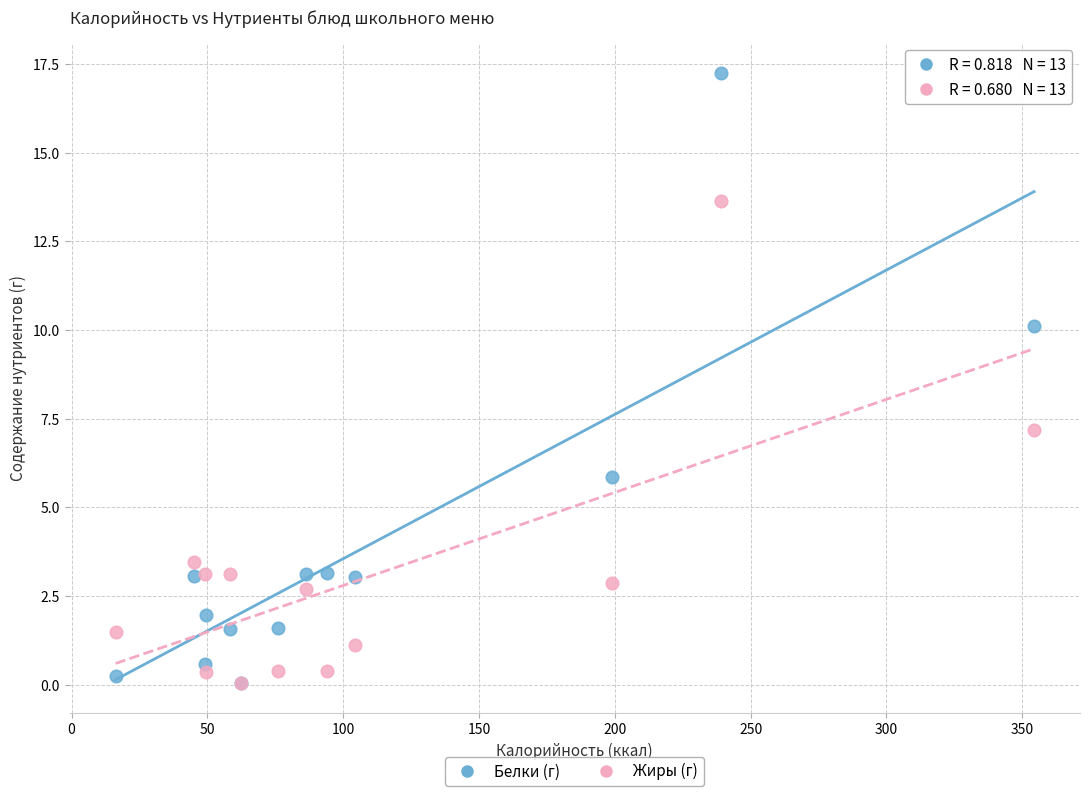

In the Белки (г) series, what Y value is closest to 8?

10.1